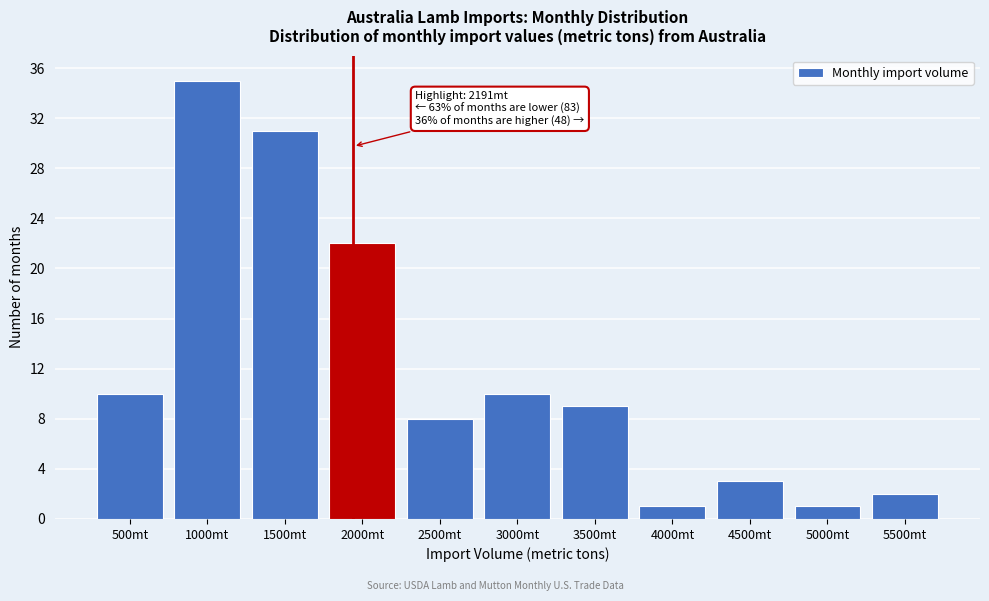

Reading left to right, what are all the values shown in this chart?

10	35	31	22	8	10	9	1	3	1	2